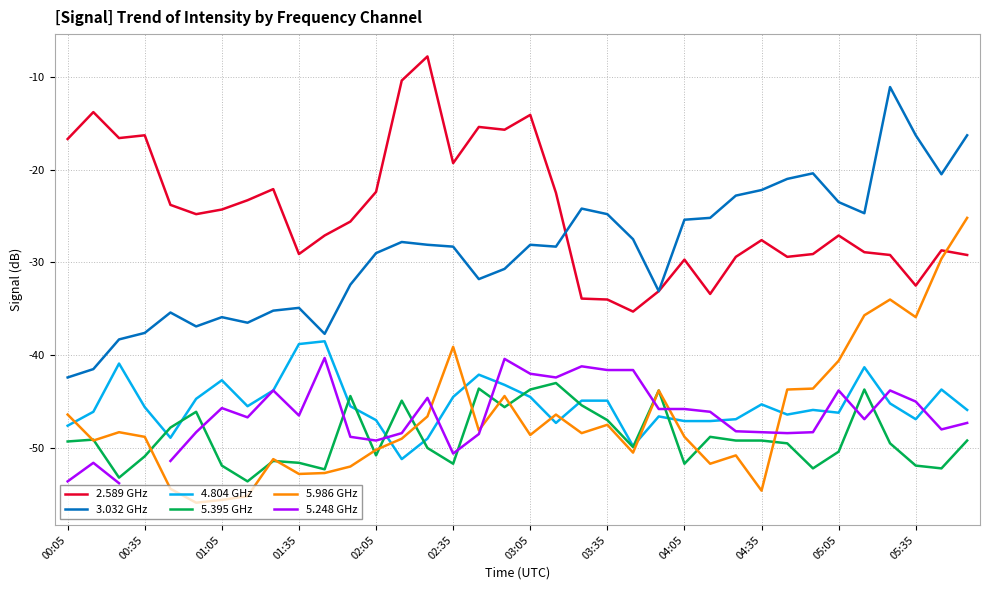

How many interior local valleys does the 4.804 GHz series have?

8